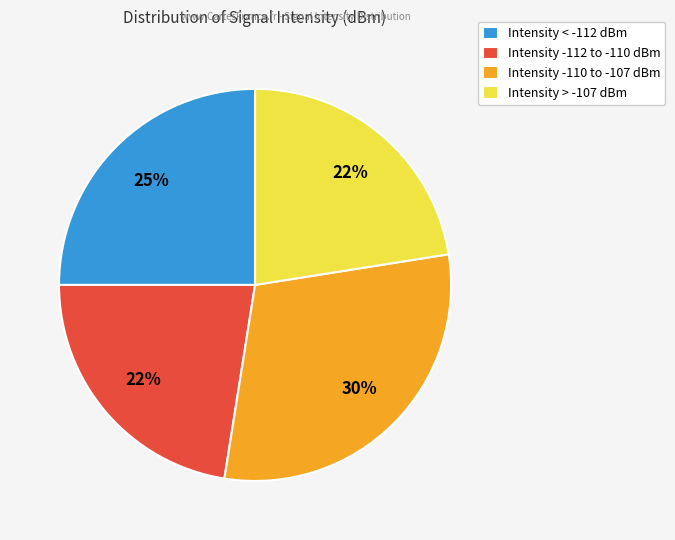

Is there any slice that represents more than half of the pie?

No